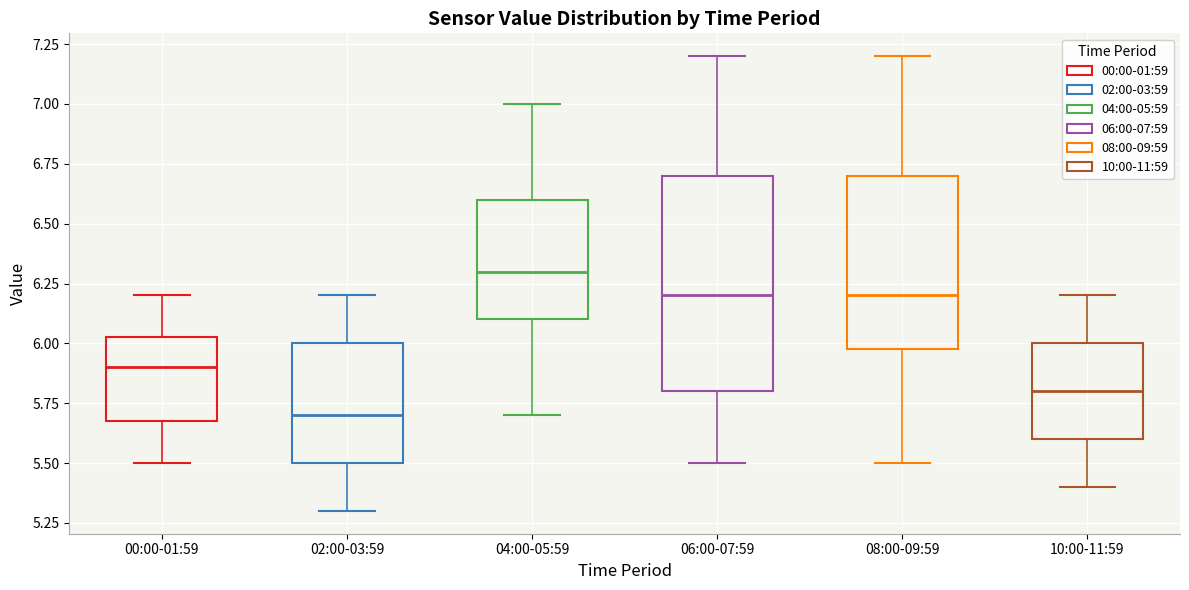

Reading left to right, transcribe this box plot: for each box, give where its median line is, the range the box spans, and where its two whiskers end, as read against the y-axis. The values are not printed on the chart, so give them approximately, as read against the axis.

00:00-01:59: median 5.90, box 5.70 to 6.05, whiskers 5.50 to 6.20
02:00-03:59: median 5.70, box 5.50 to 6.00, whiskers 5.30 to 6.20
04:00-05:59: median 6.30, box 6.10 to 6.60, whiskers 5.70 to 7.00
06:00-07:59: median 6.20, box 5.80 to 6.70, whiskers 5.50 to 7.20
08:00-09:59: median 6.20, box 6.00 to 6.70, whiskers 5.50 to 7.20
10:00-11:59: median 5.80, box 5.60 to 6.00, whiskers 5.40 to 6.20